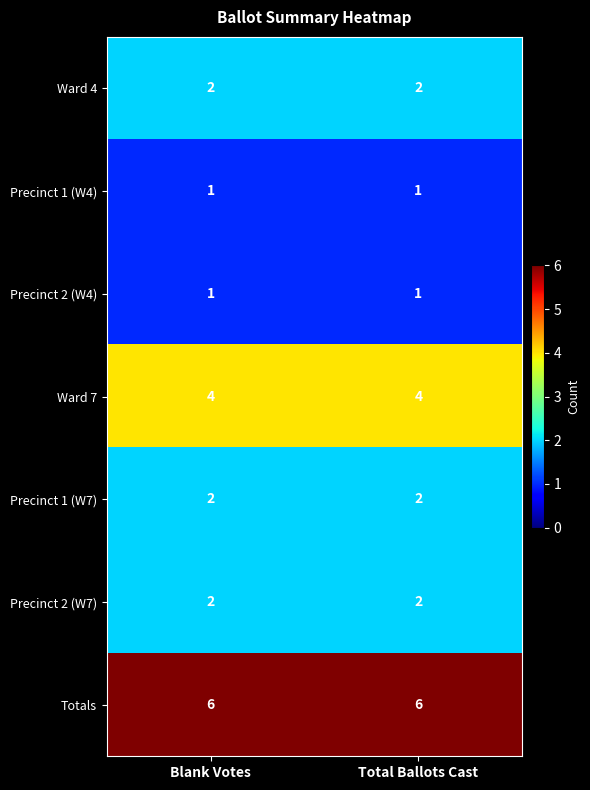

Reading right to left, transcribe all the data shown in this chart.

Ward 4: 2	2
Precinct 1 (W4): 1	1
Precinct 2 (W4): 1	1
Ward 7: 4	4
Precinct 1 (W7): 2	2
Precinct 2 (W7): 2	2
Totals: 6	6